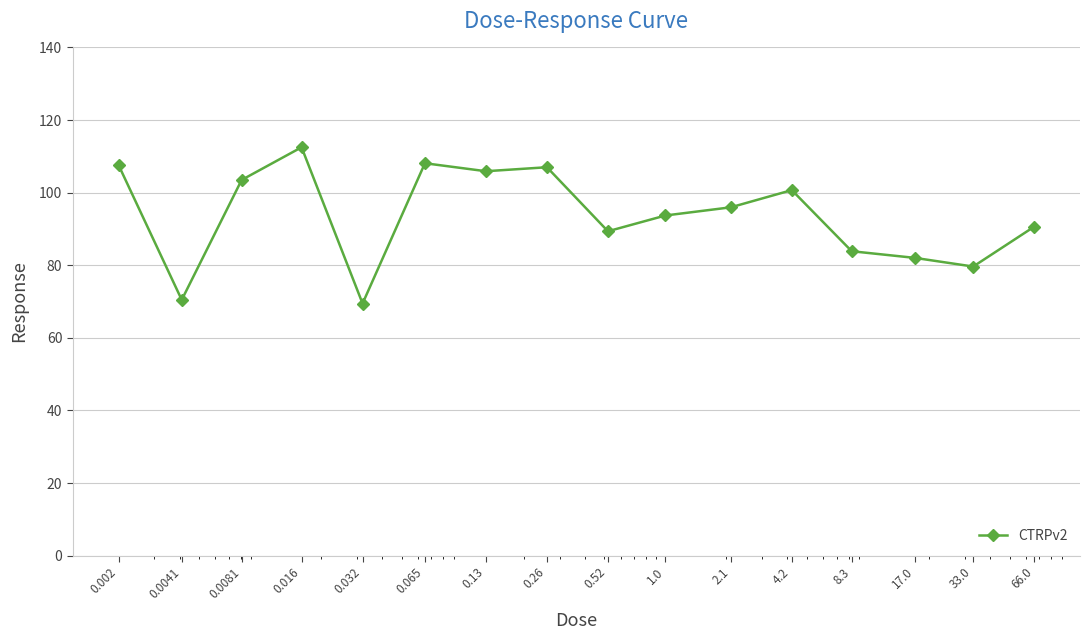

What is the difference between the maximum and minimum values?

43.0